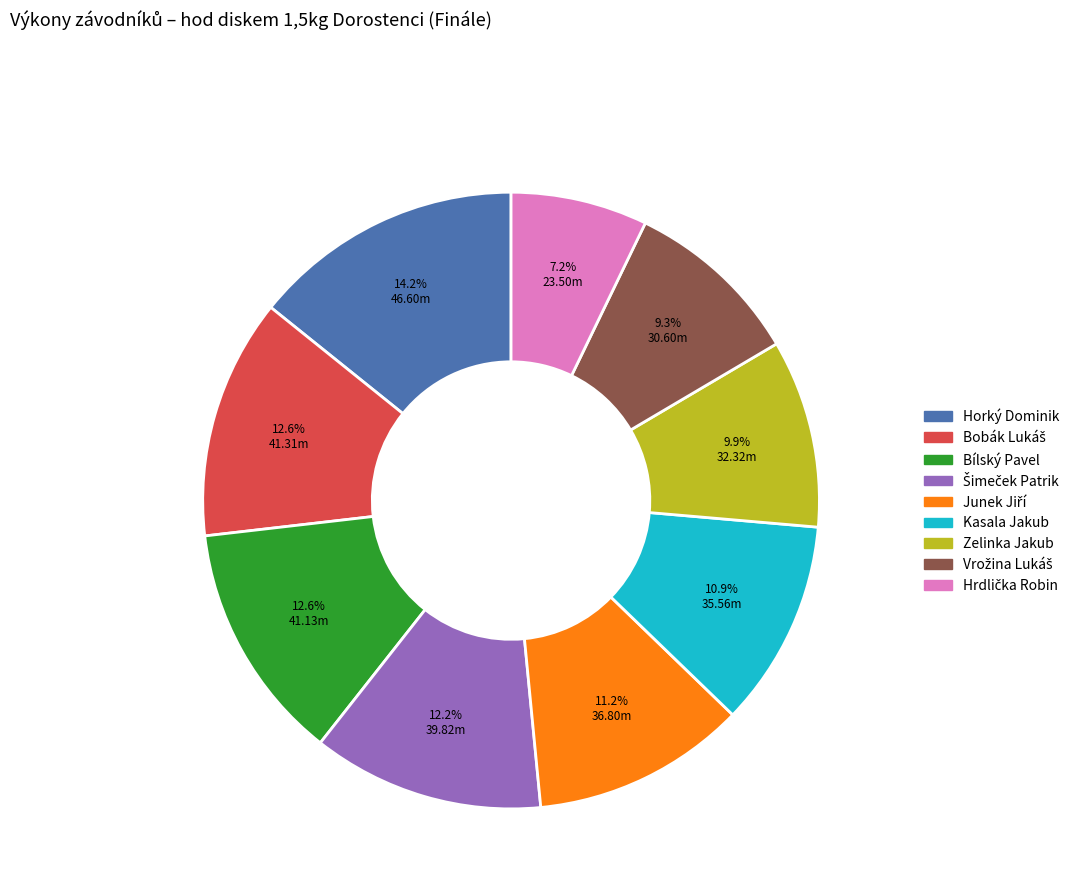

To the nearest percent, what portion does Bílský Pavel represent?

13%